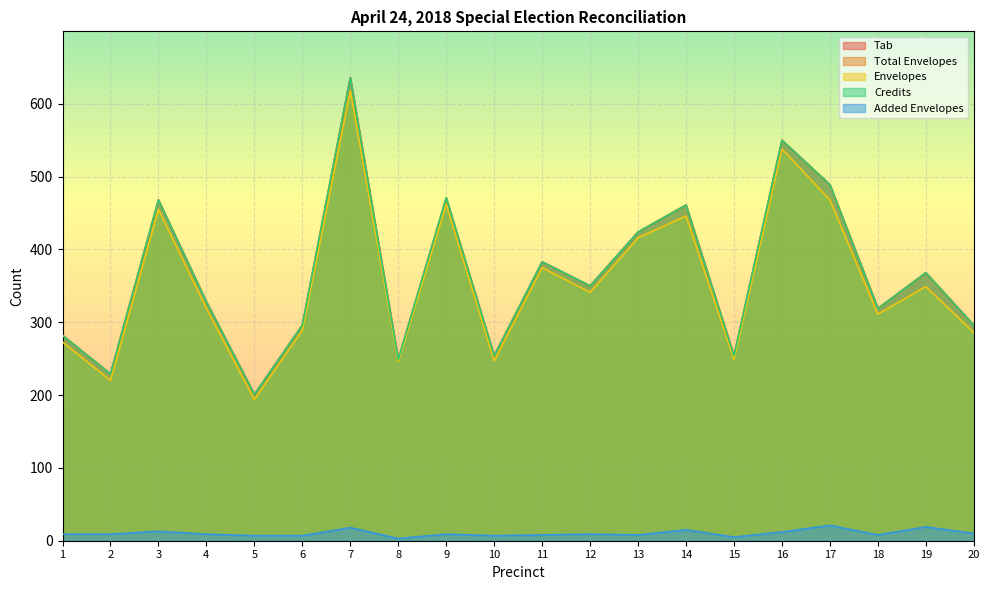

At which category does Envelopes reach its first local peak?

3